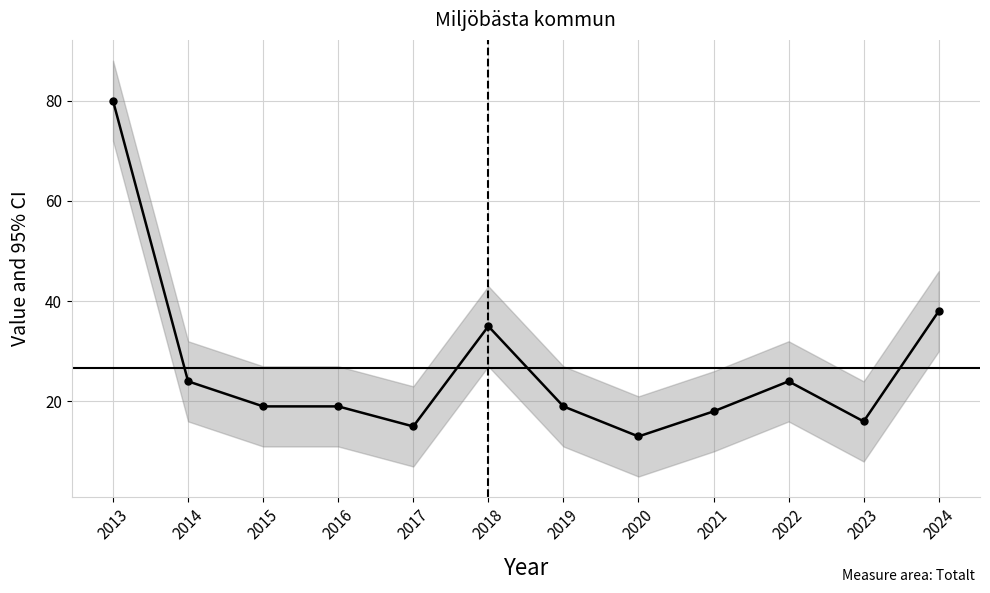

At which category does the chart reach its minimum across all series?

2020